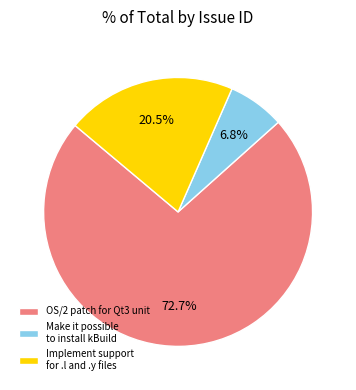

Is OS/2 patch for Qt3 unit the majority of the pie?

Yes